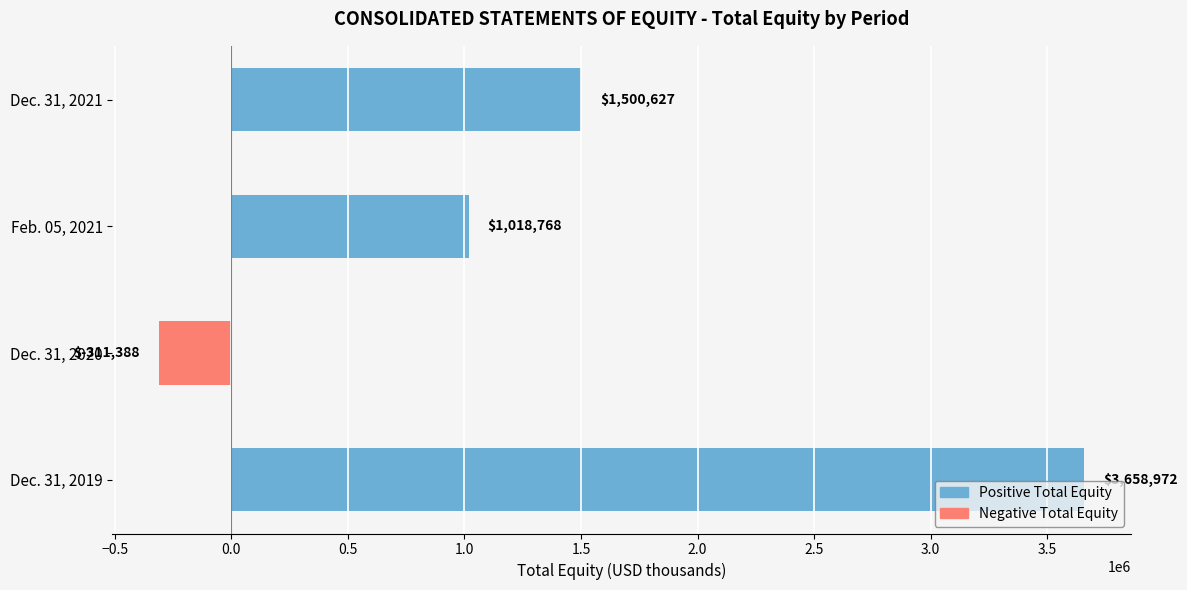

How many negative values are there?

1